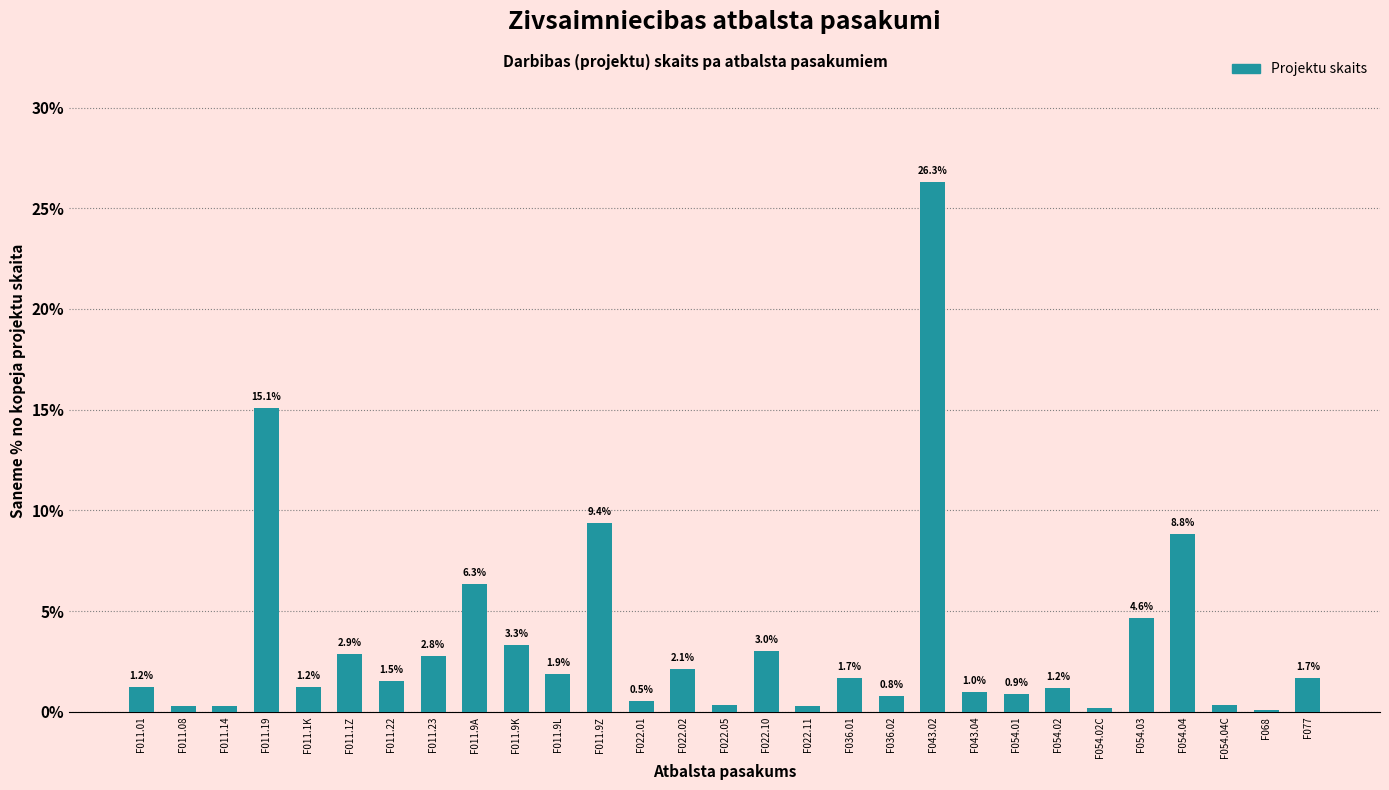

What is the sum of the values at F022.01 and F054.04C?

0.9